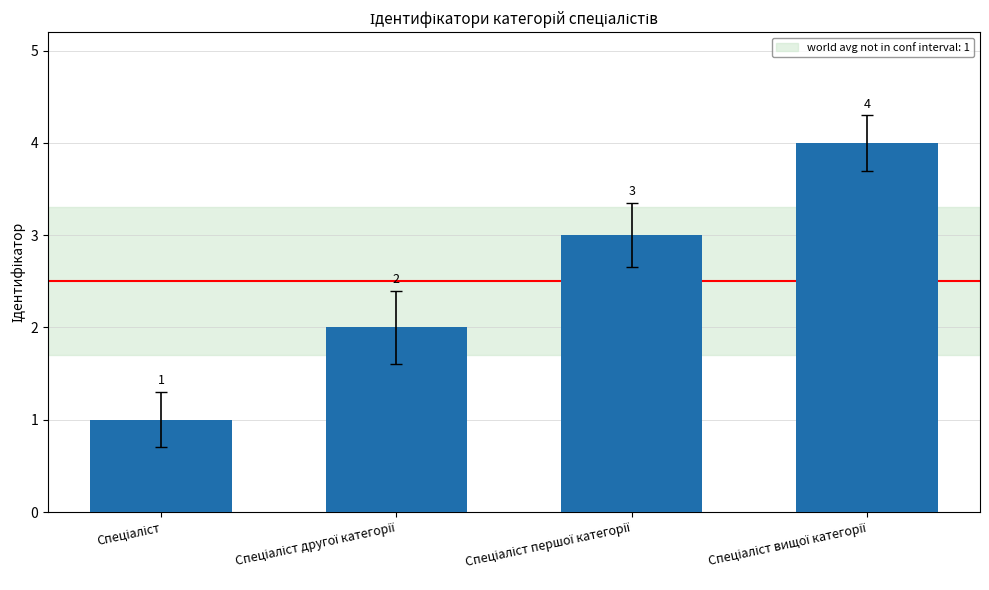

What is the difference between the maximum and minimum values?

3